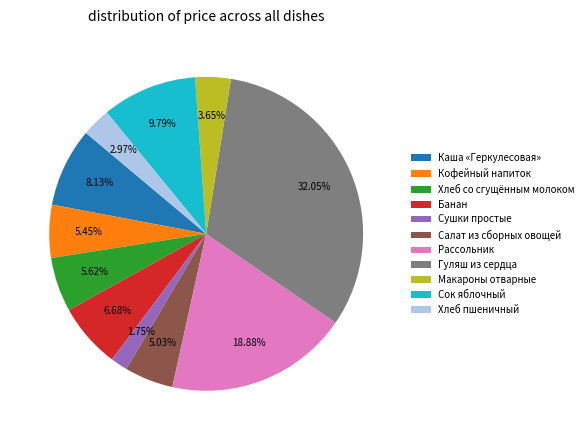

What is the ratio of the value at Хлеб со сгущённым молоком to the value at Каша «Геркулесовая»?

0.7